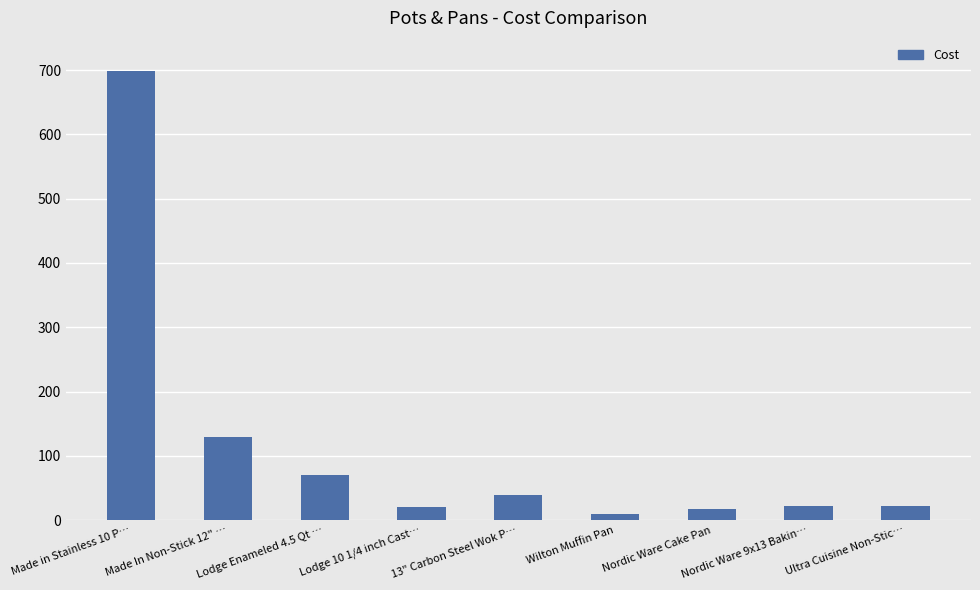

Approximately how many times larger is the value at Made in Stainless 10 P… compared to Lodge 10 1/4 inch Cast…?

35.1